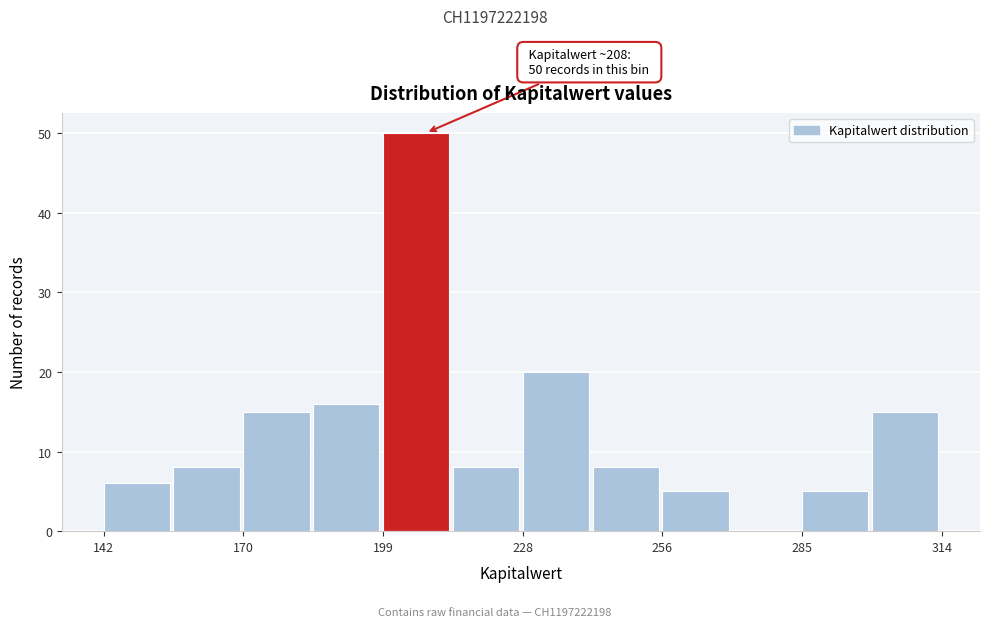

Around what value on the x-axis is the tallest bar? Give the approximate position of its centre, as read against the axis.

205